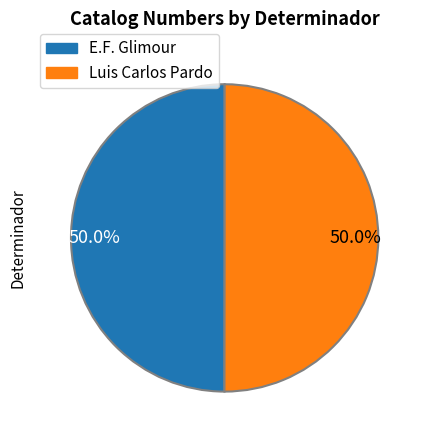

Is the sum of Luis Carlos Pardo and E.F. Glimour greater than half?

Yes